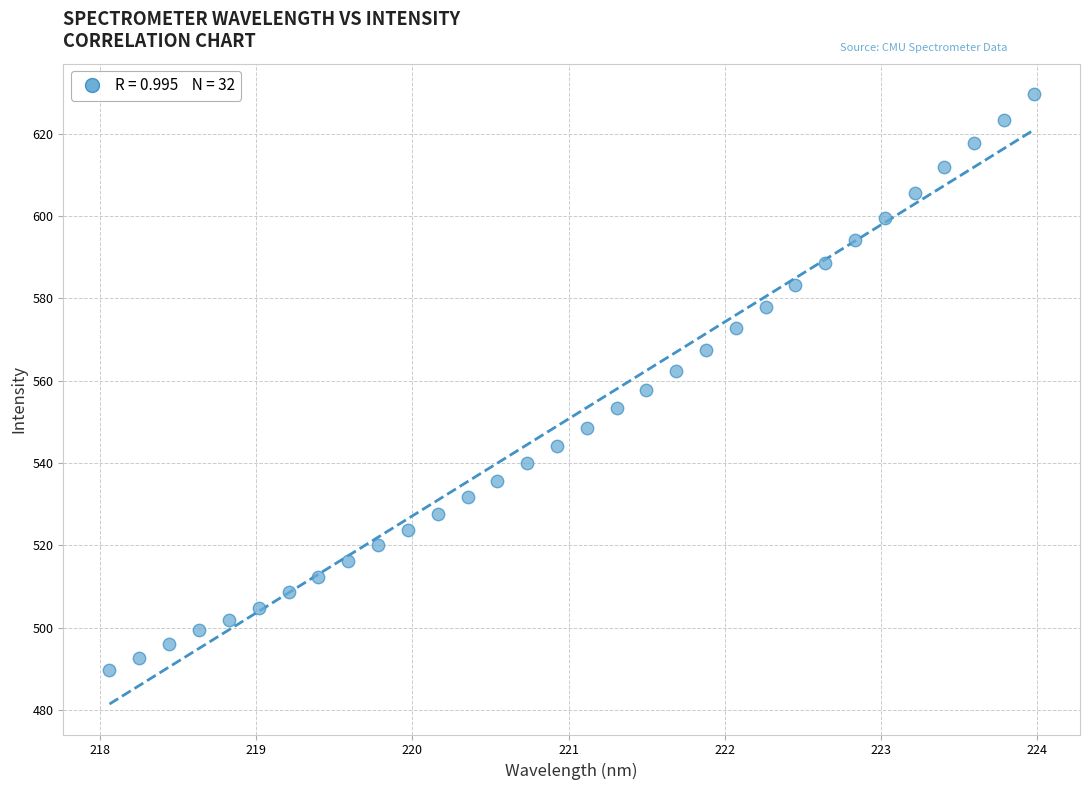

What is the range of Y values (max minus min)?

139.8